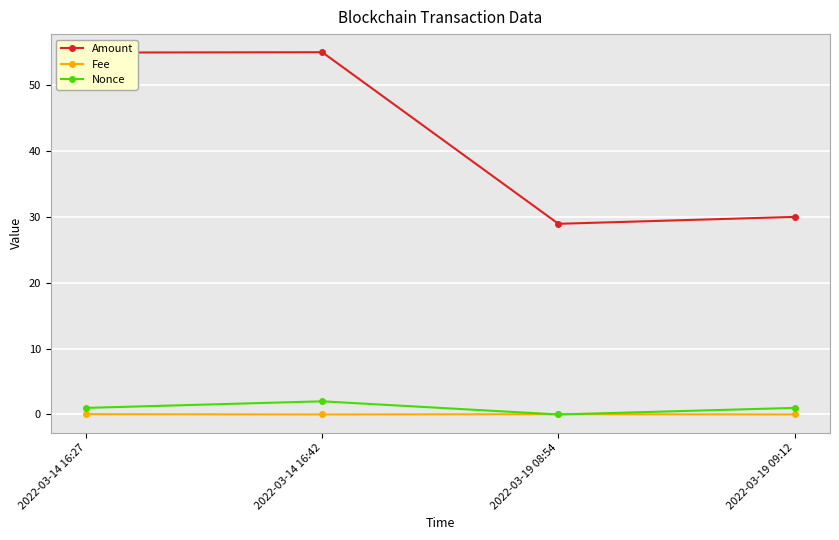

Count the number of categories in the chart.

4